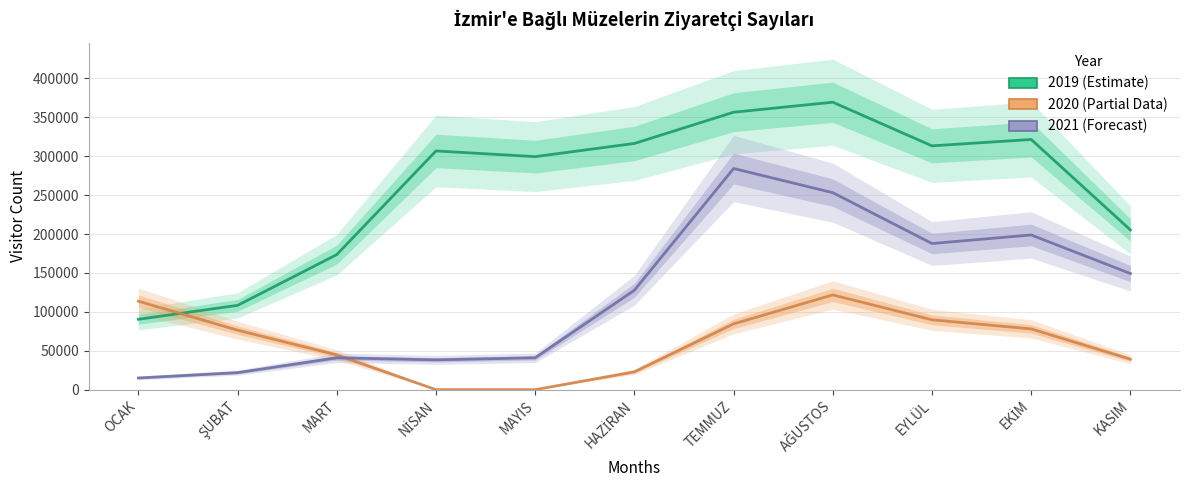

At which category does 2019 reach its first local valley?

MAYIS